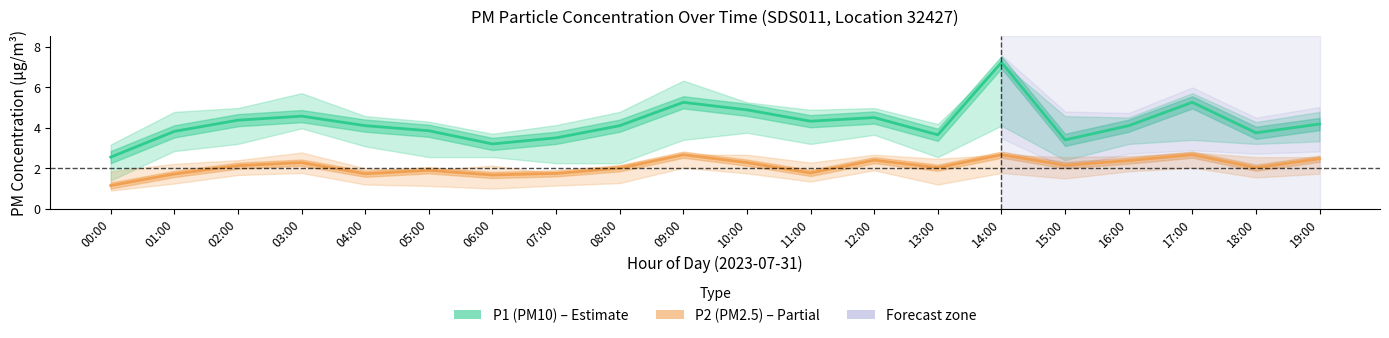

How many data points in P2 (PM2.5) are above 2?

12